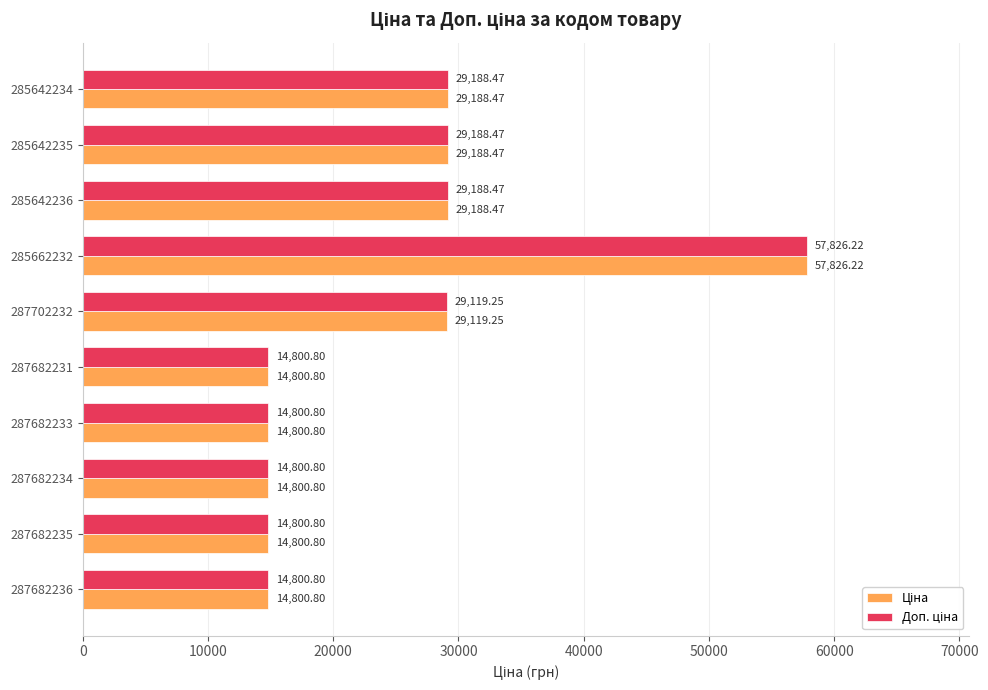

Count the number of data series in this chart.

2